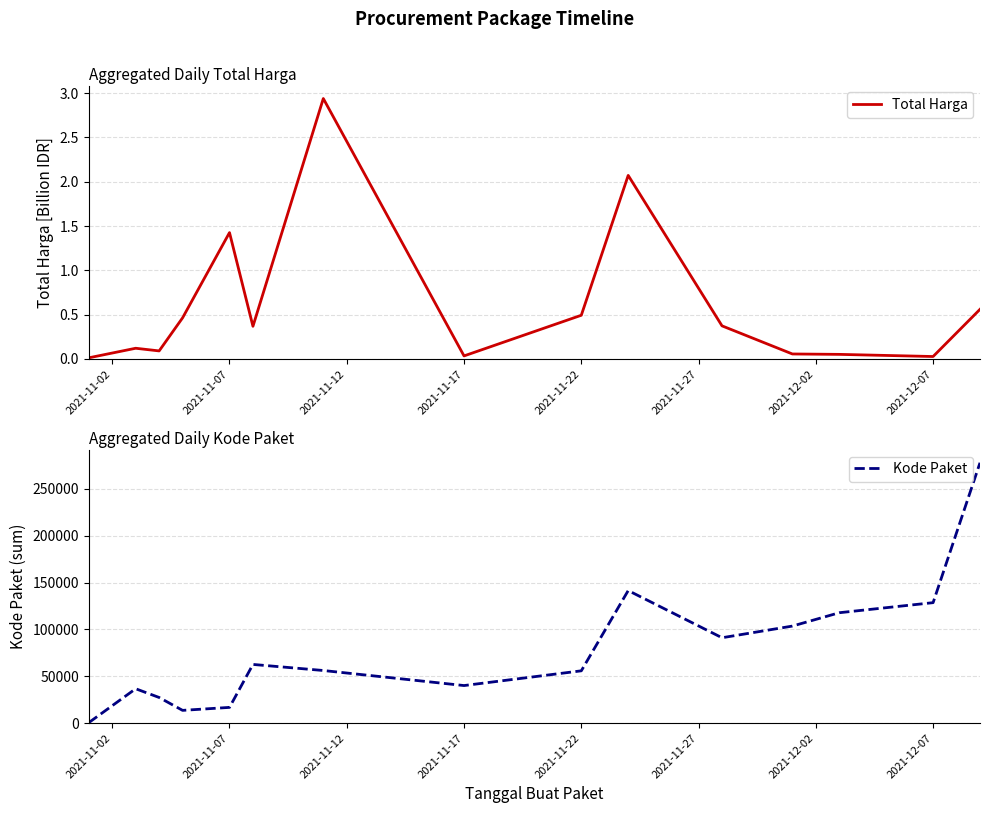

Which series has the largest total across all categories?

Kode Paket